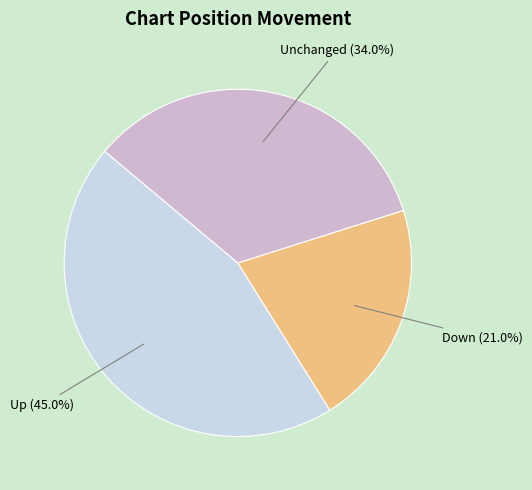

Is there a majority slice in this chart?

No